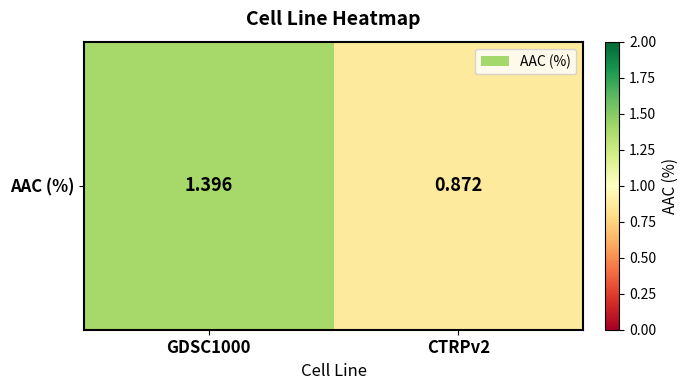

Reading left to right, transcribe all the data shown in this chart.

1.4	0.9